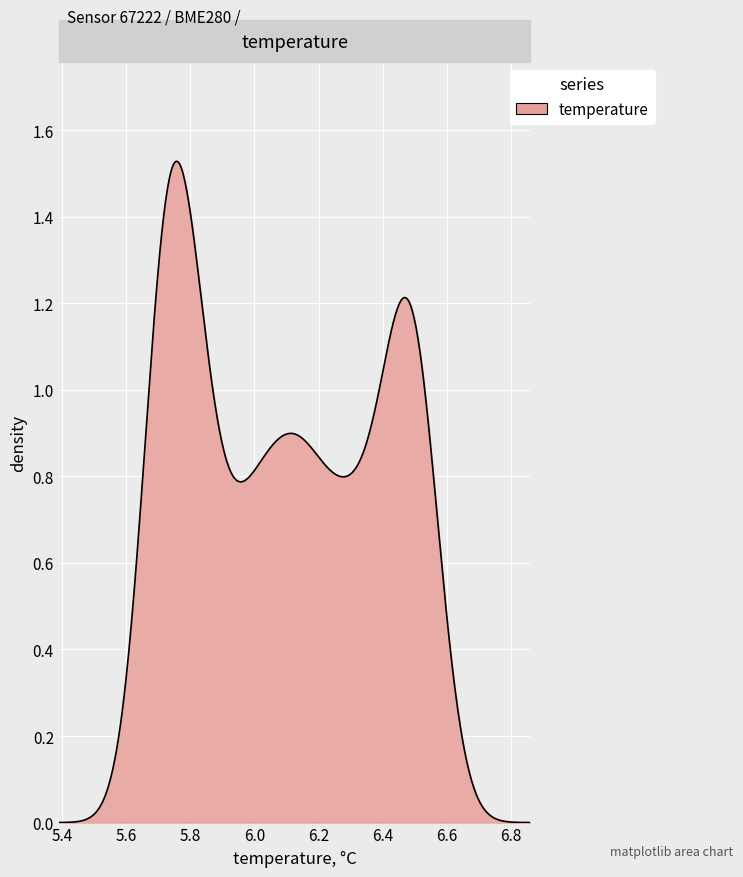

How many lines are shown in the chart?

1